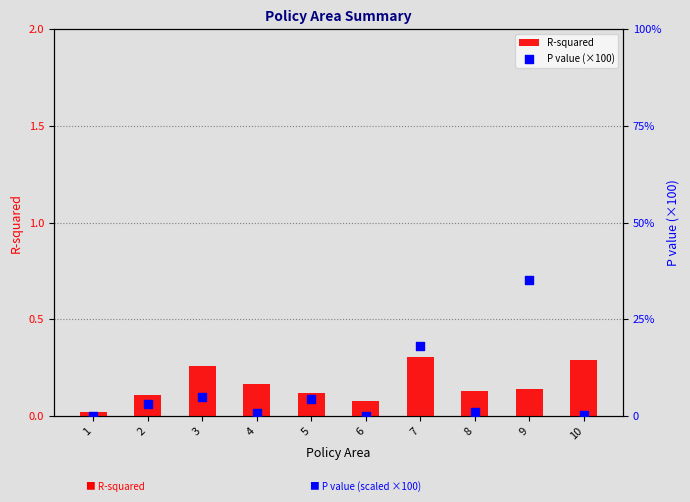

Which series has the largest total across all categories?

P value (×100)